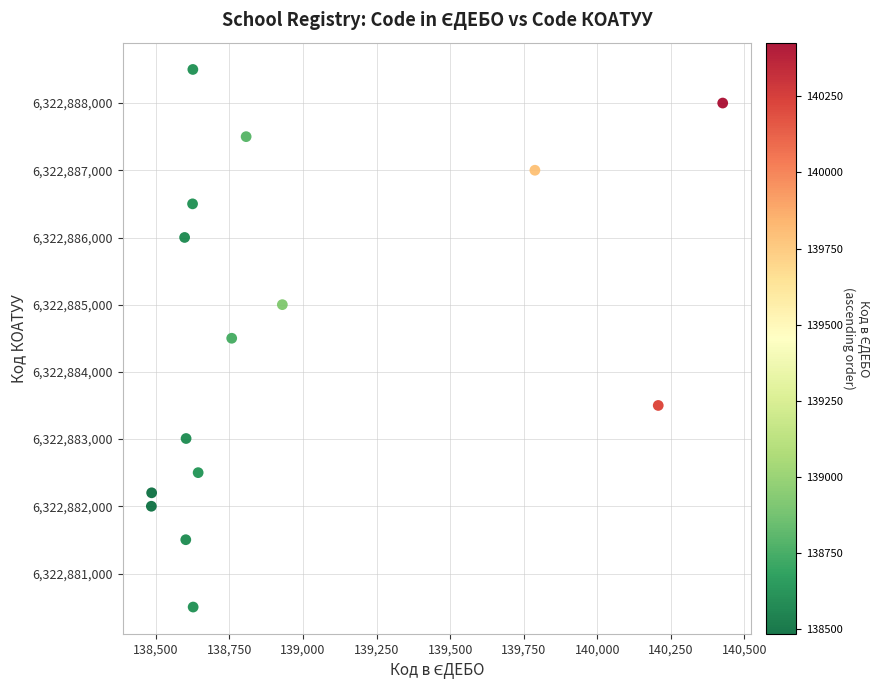

What is the range of Y values (max minus min)?

8000